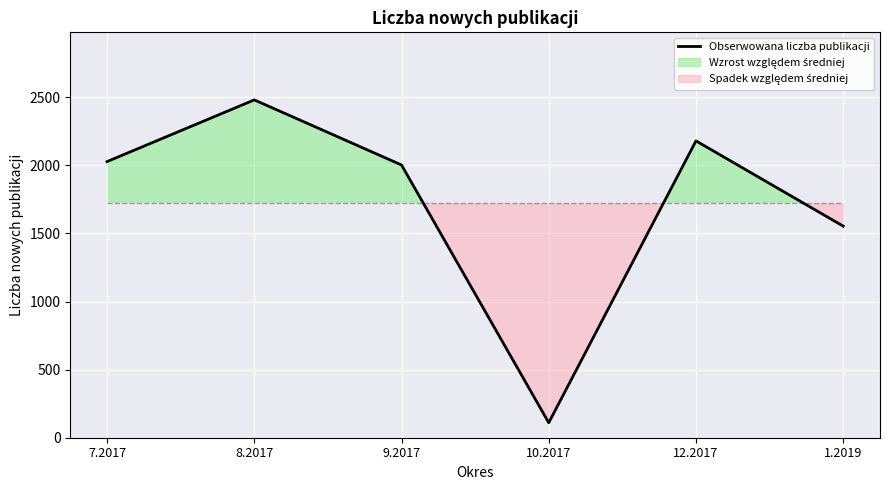

What is the total value across all series at 10.2017?

1836